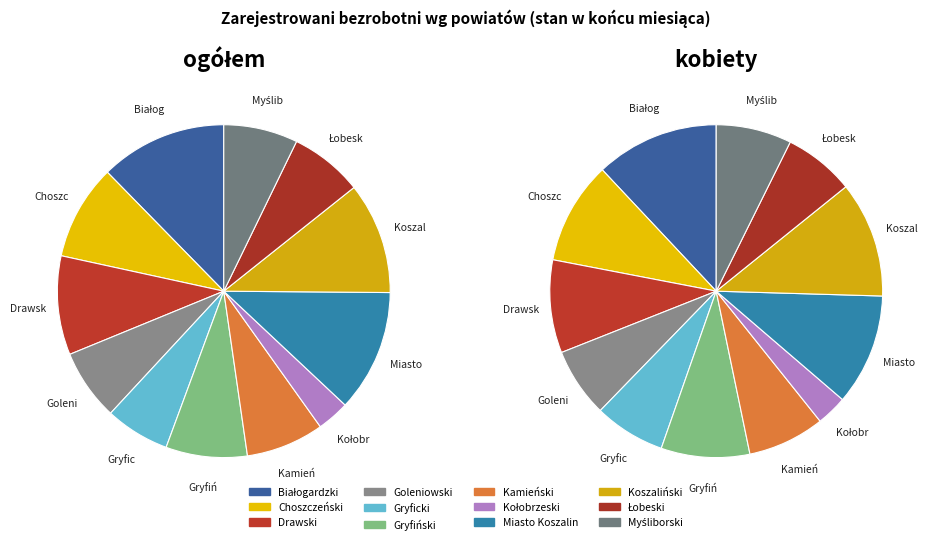

Combined, what portion of the pie is 9 and 6?

18.4%